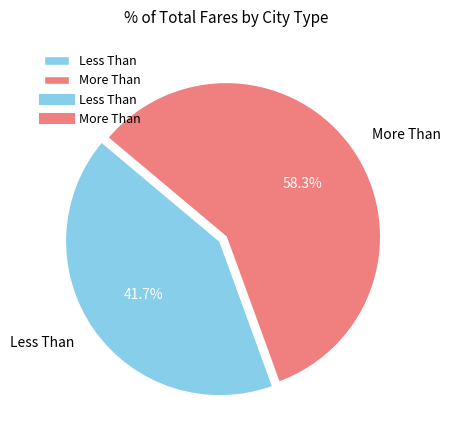

Which category has the smallest portion of the pie?

Less Than